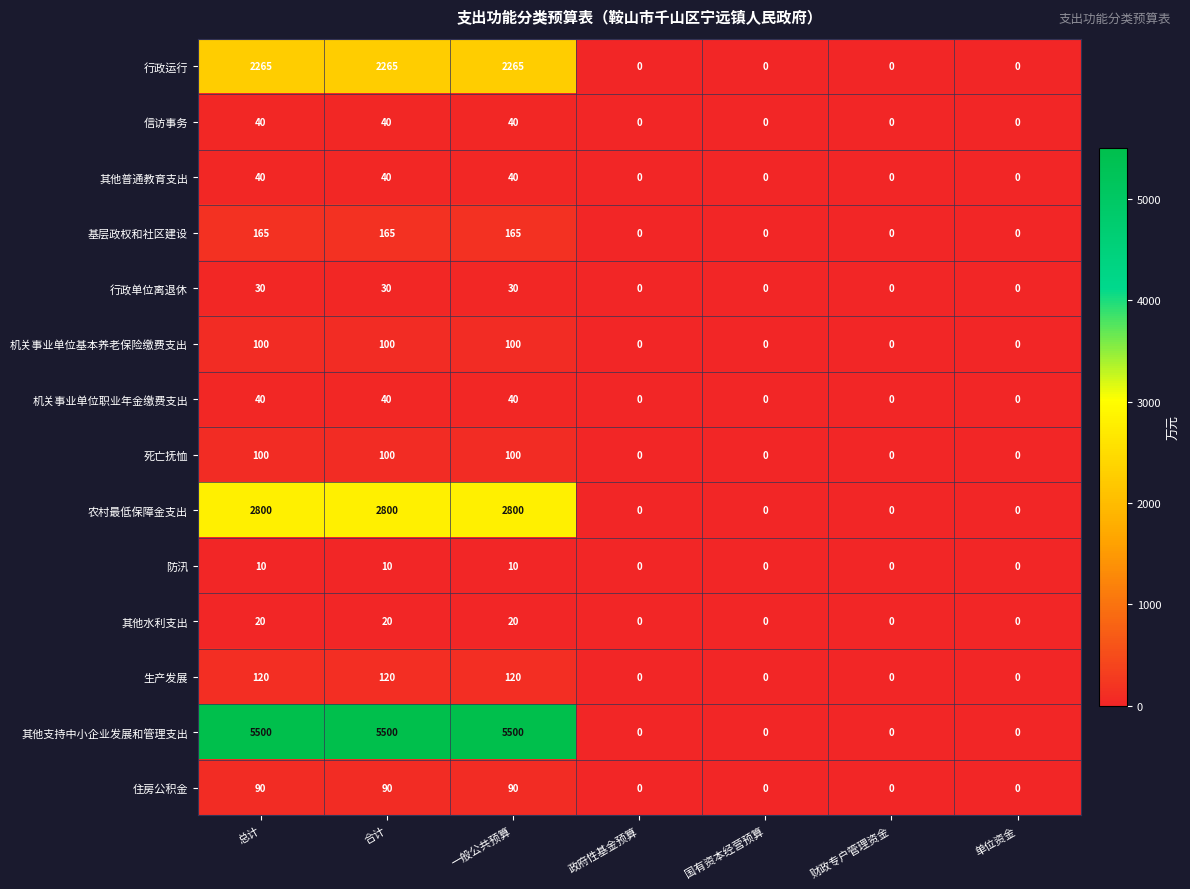

What is the maximum value shown in the chart?

5500